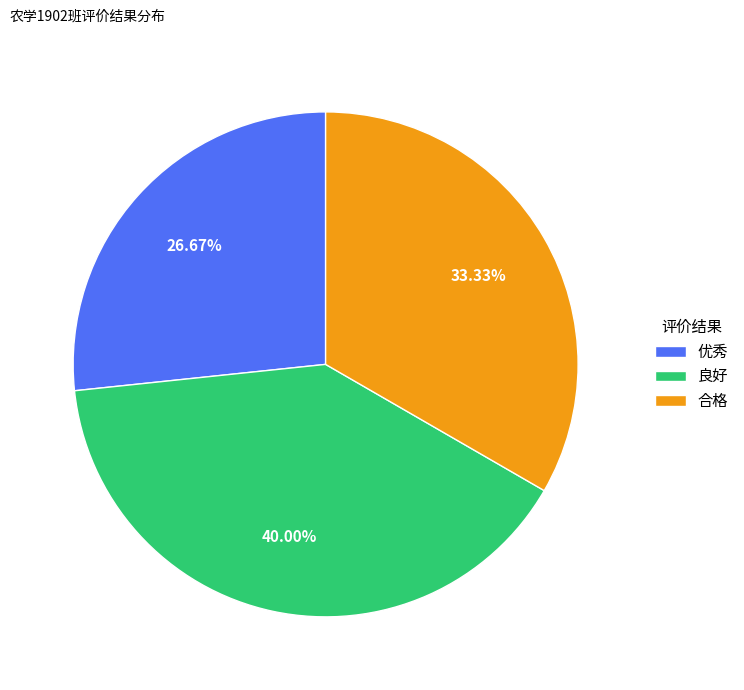

Which category has the smallest portion of the pie?

优秀